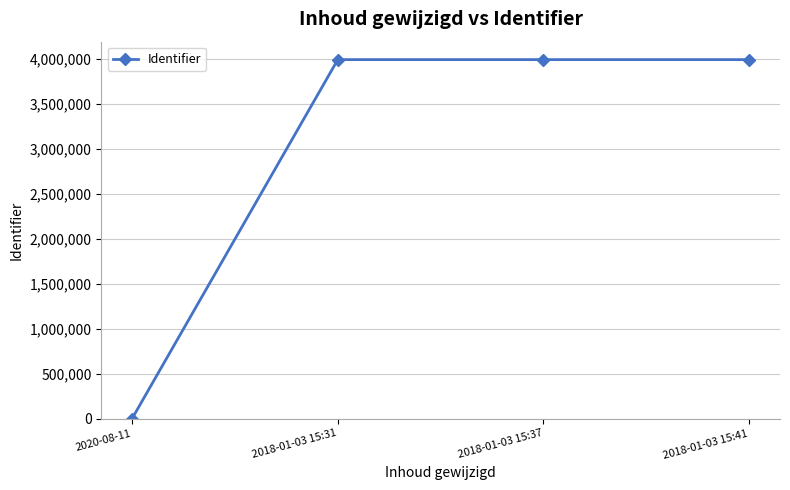

Approximately how many times larger is the value at 2018-01-03 15:41 compared to 2018-01-03 15:31?

1.0